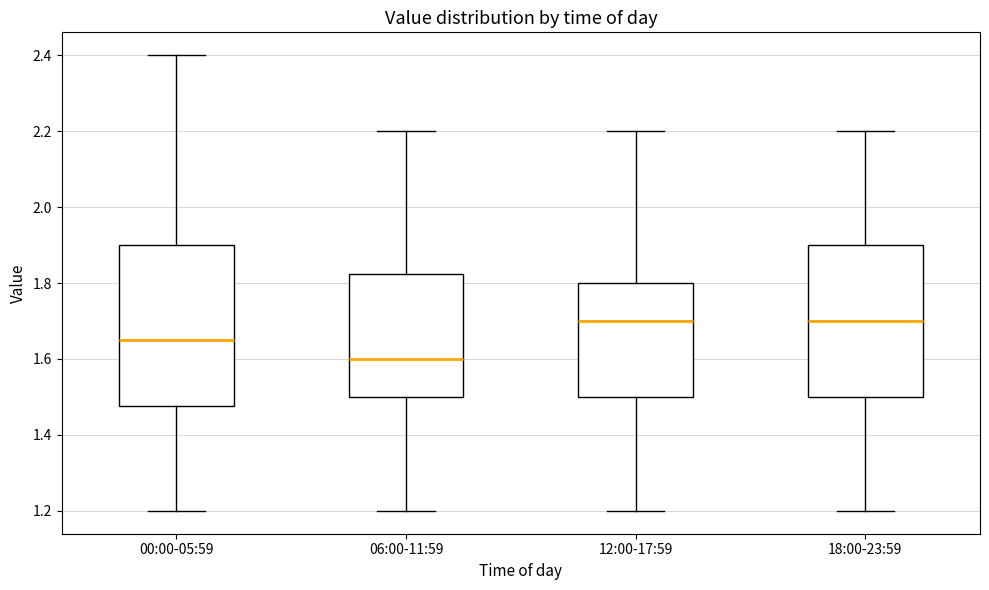

Where is the upper edge of the box for 18:00-23:59 on the y-axis? The values are not printed on the chart, so give them approximately, as read against the axis.

1.90